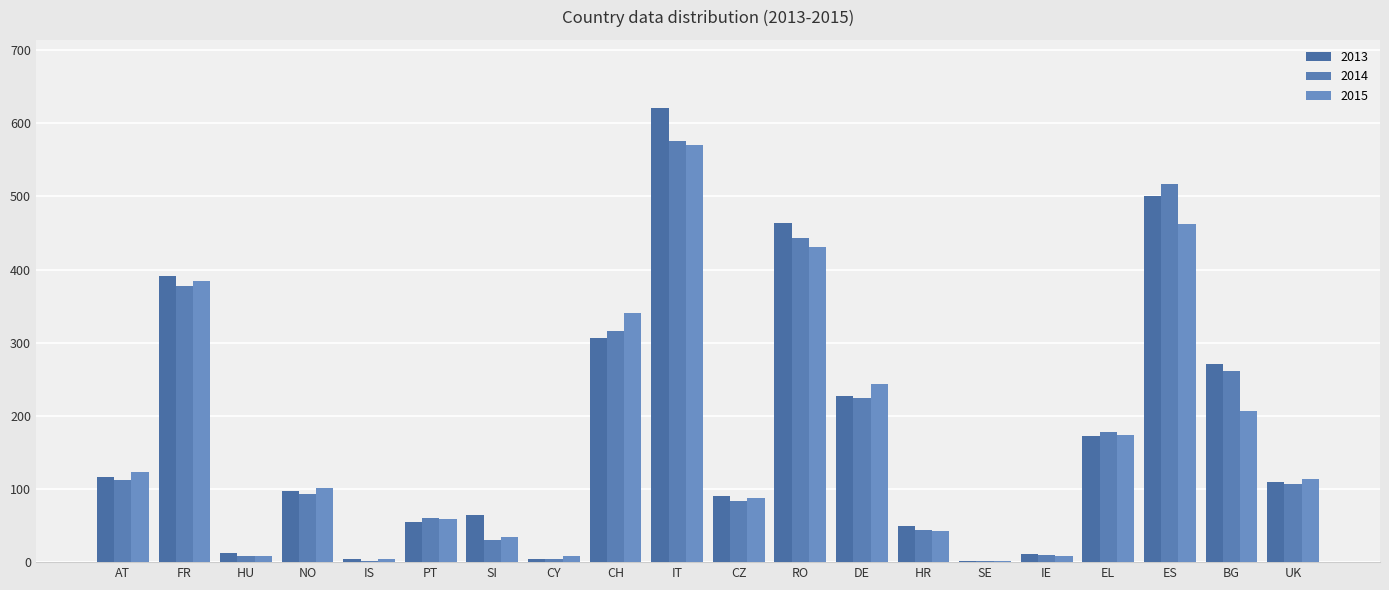

What position from the left is EL?

17